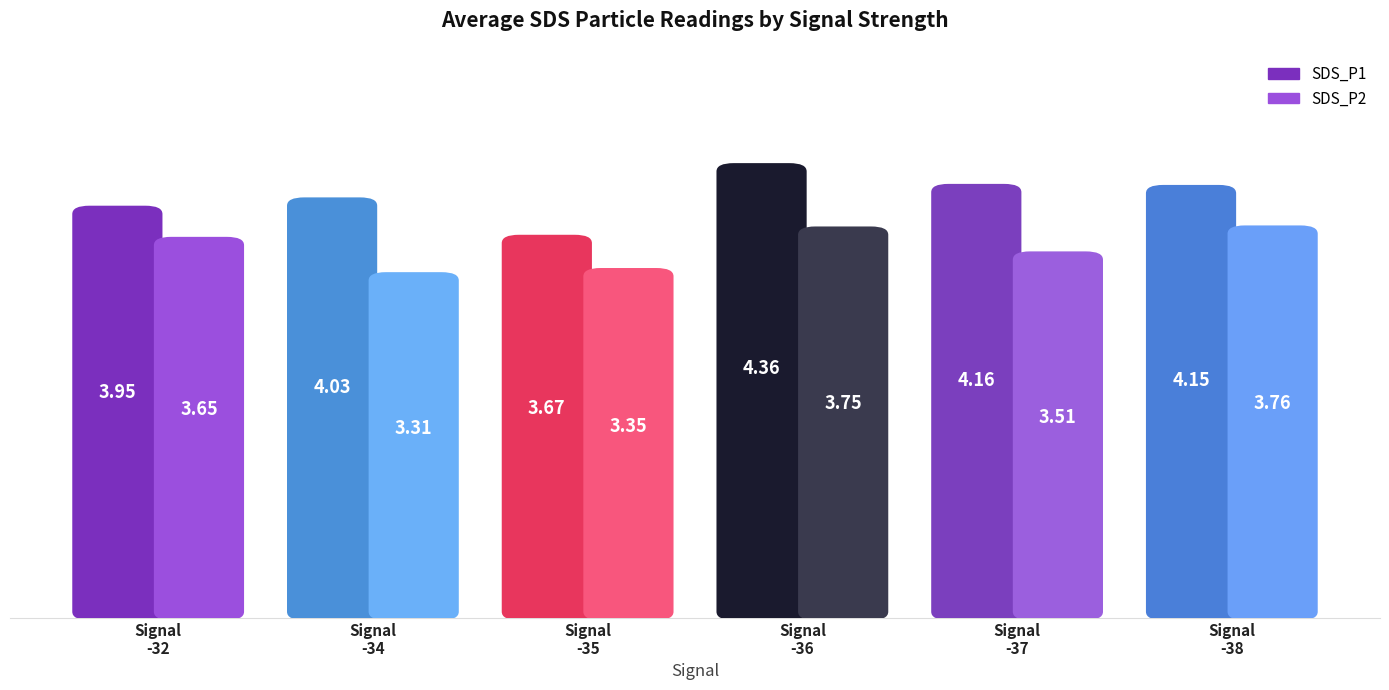

Which label corresponds to the largest value in the chart?

Signal
-36